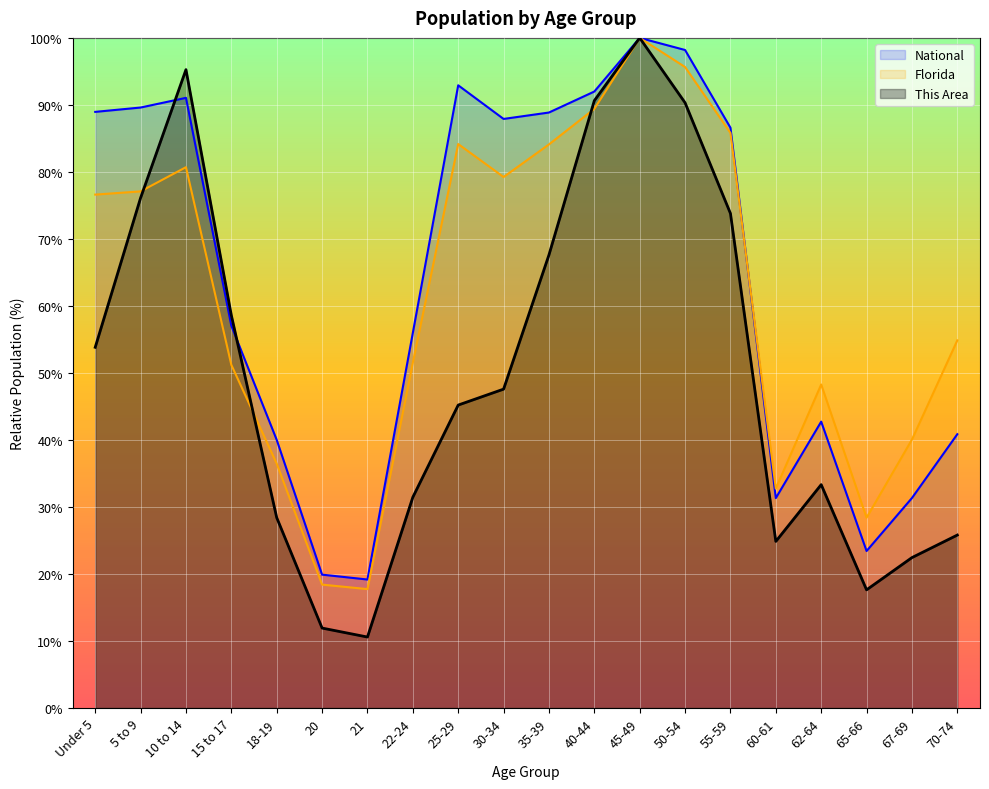

Does the chart display data point markers on the line(s)?

No